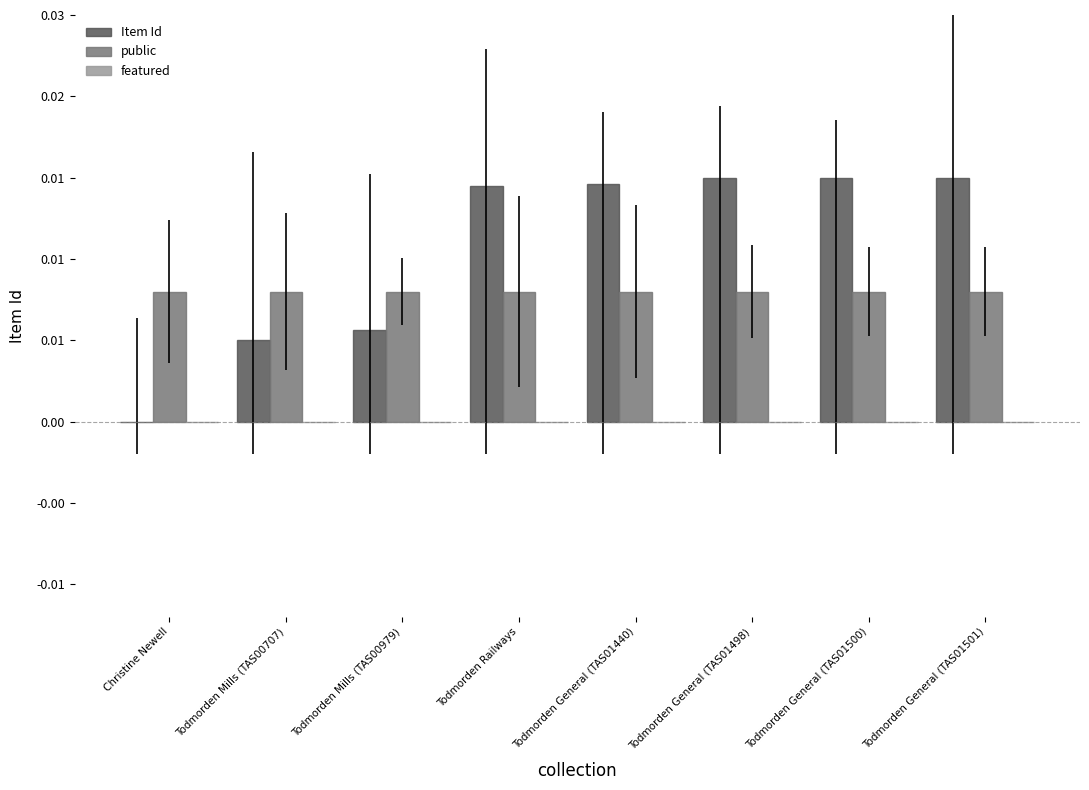

Are the bars horizontal?

No